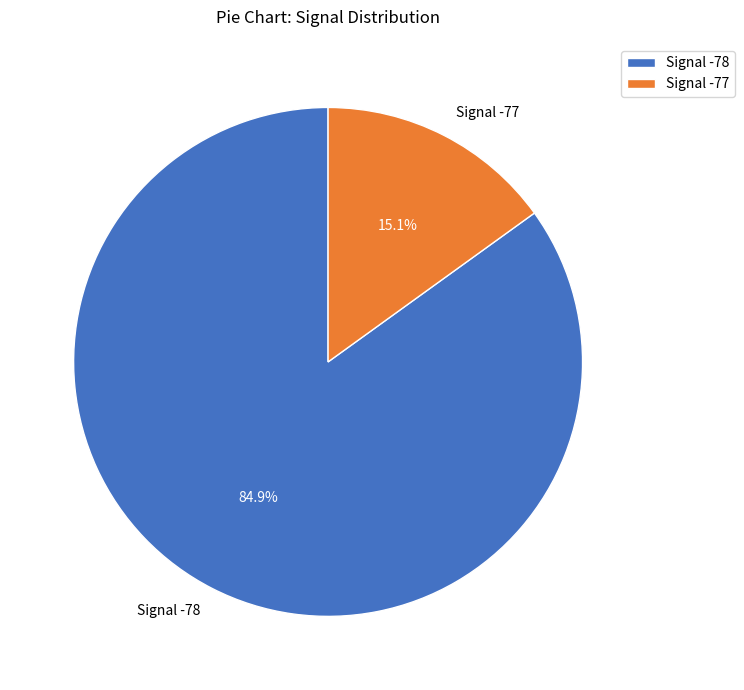

What is the smallest slice in the pie chart?

Signal -77